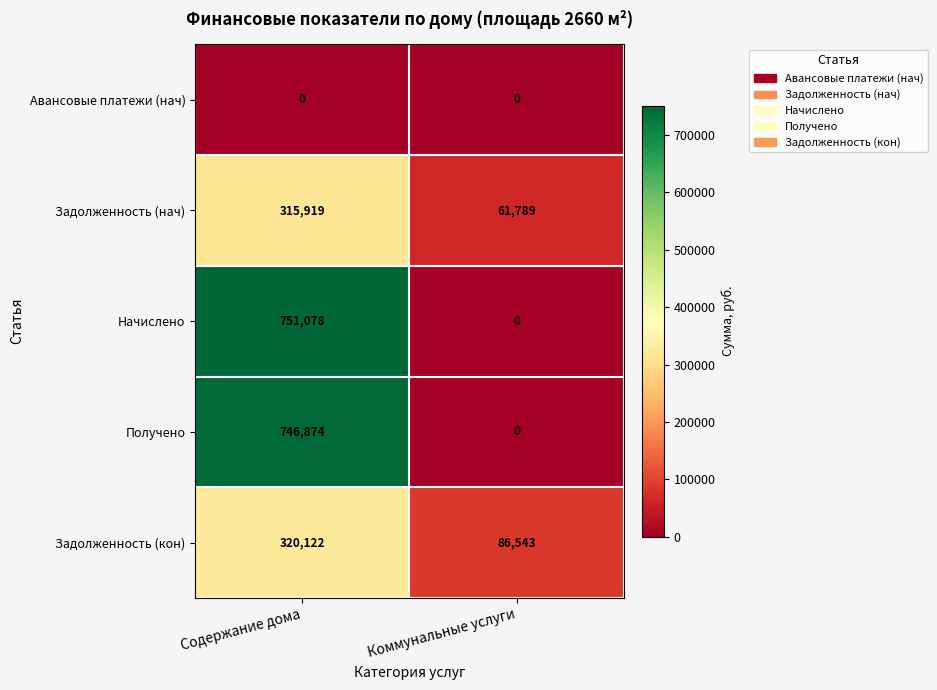

Rank the categories by Начислено value from lowest to highest.

Коммунальные услуги, Содержание дома